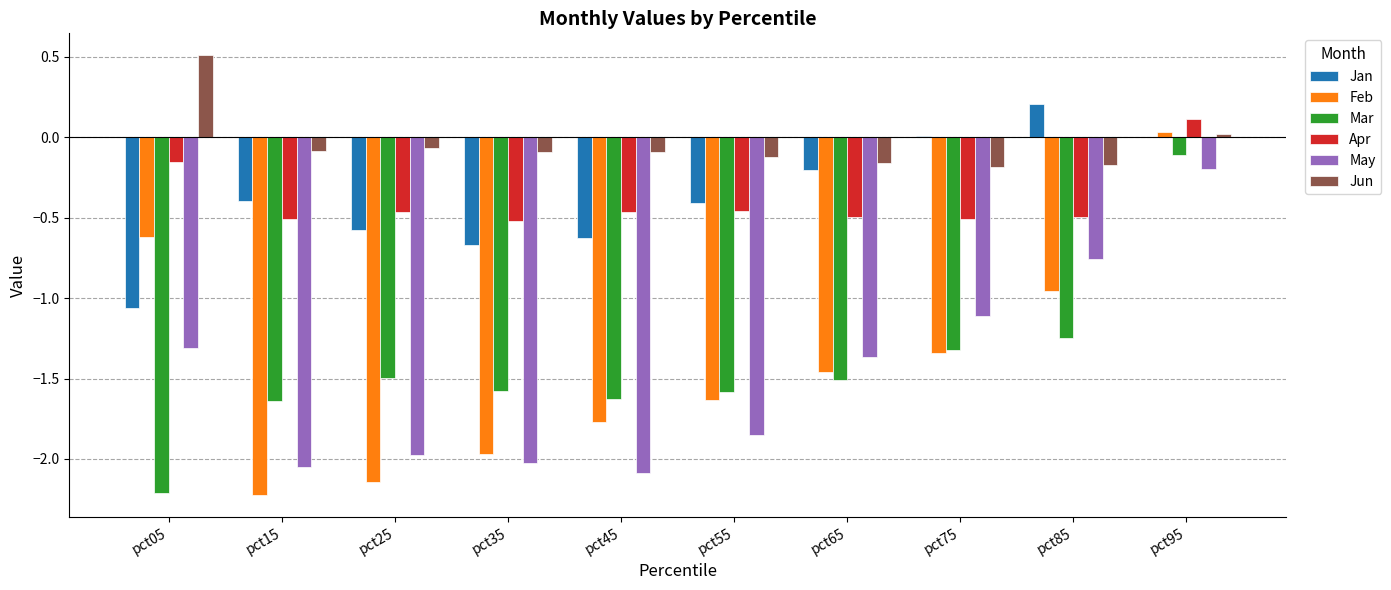

Which series has the largest total across all categories?

Jun